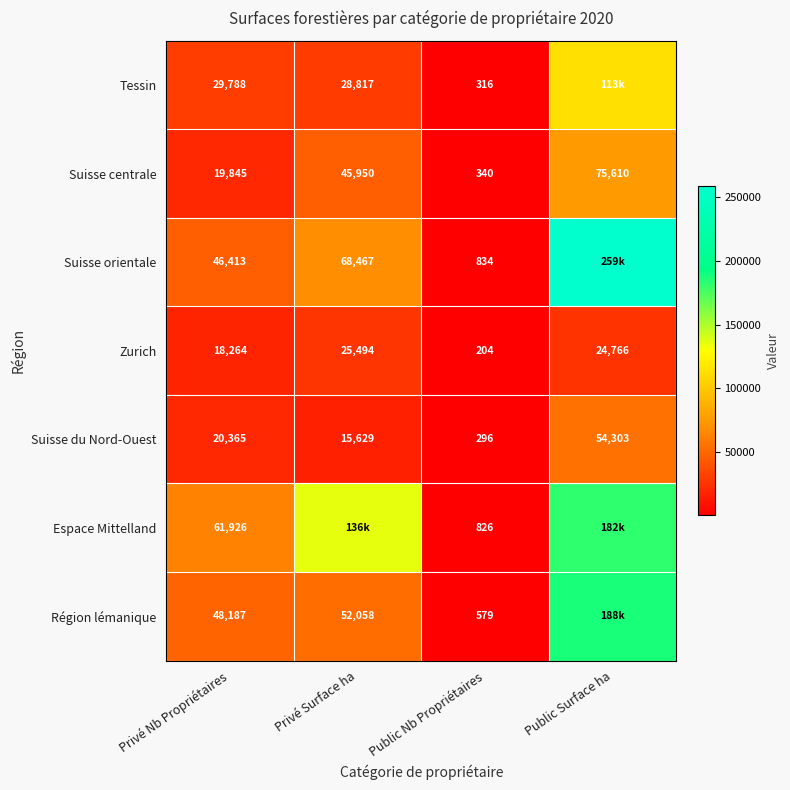

At which label is Zurich closest to 12849?

Privé Nb Propriétaires